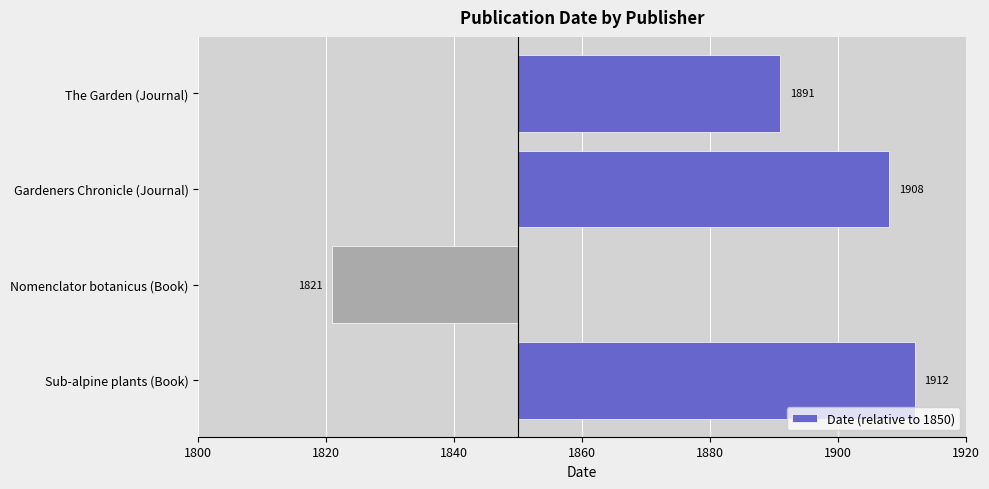

Are the bars horizontal?

Yes